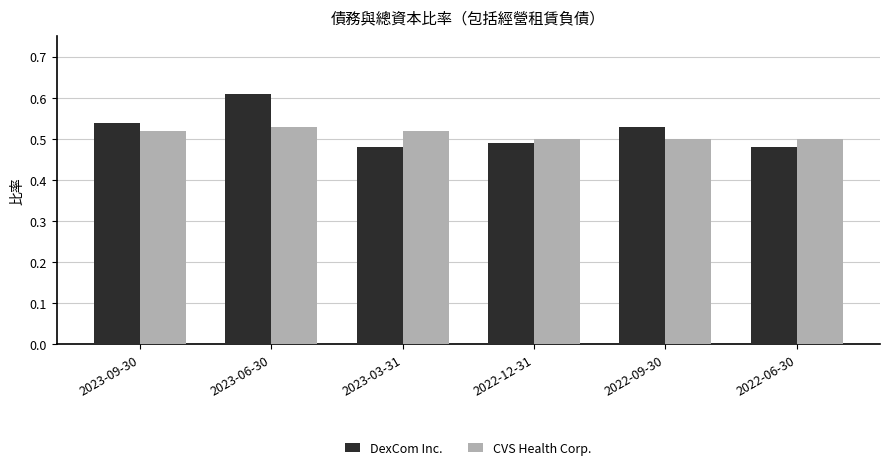

The CVS Health Corp. series shows 0.9 at 2022-12-31. True or false?

False